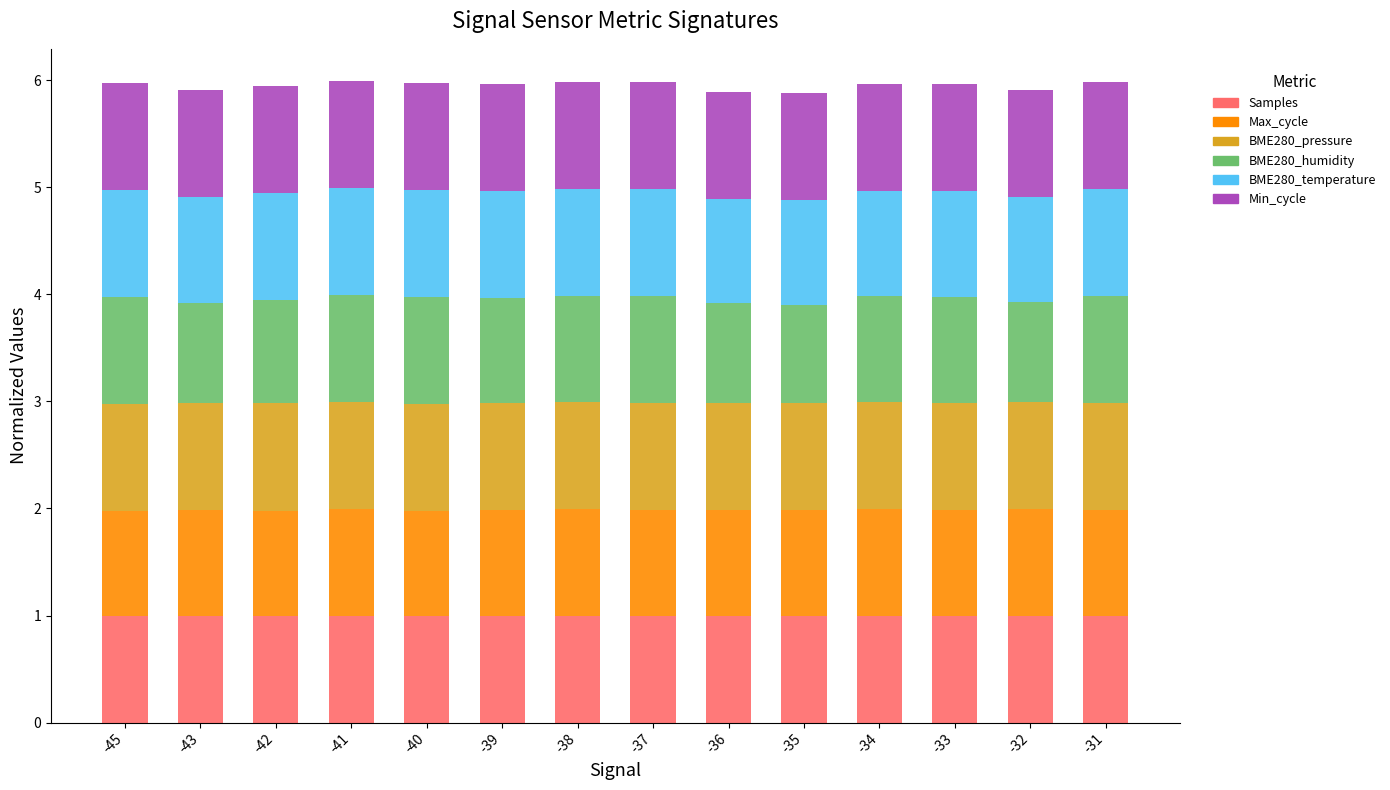

True or false: Samples has a value of 1.0 at -32.

True